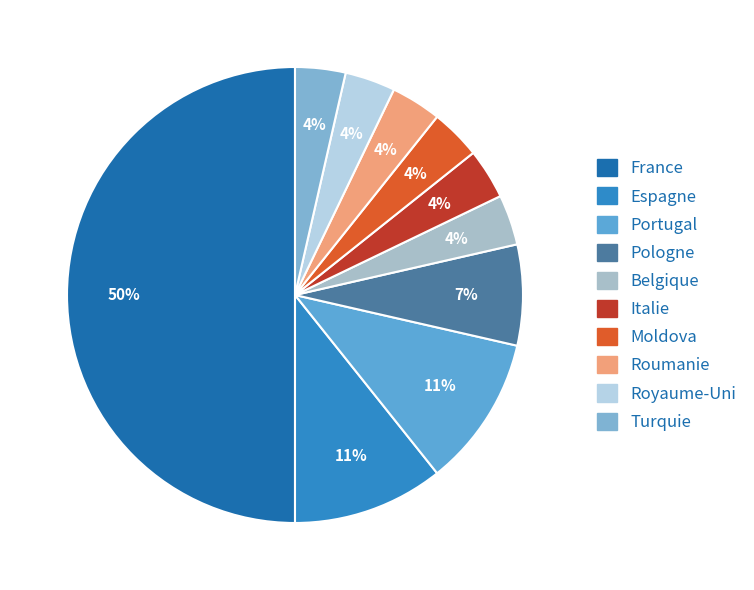

How many segments does this pie chart have?

10